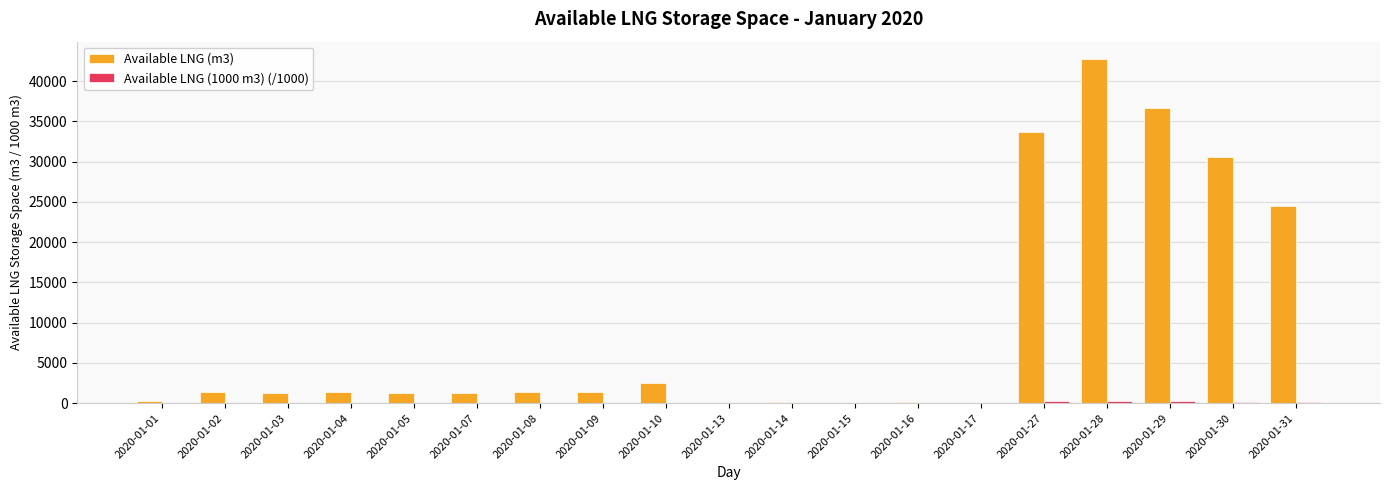

The value of Available LNG (m3) at 2020-01-30 is 30544.0. True or false?

True